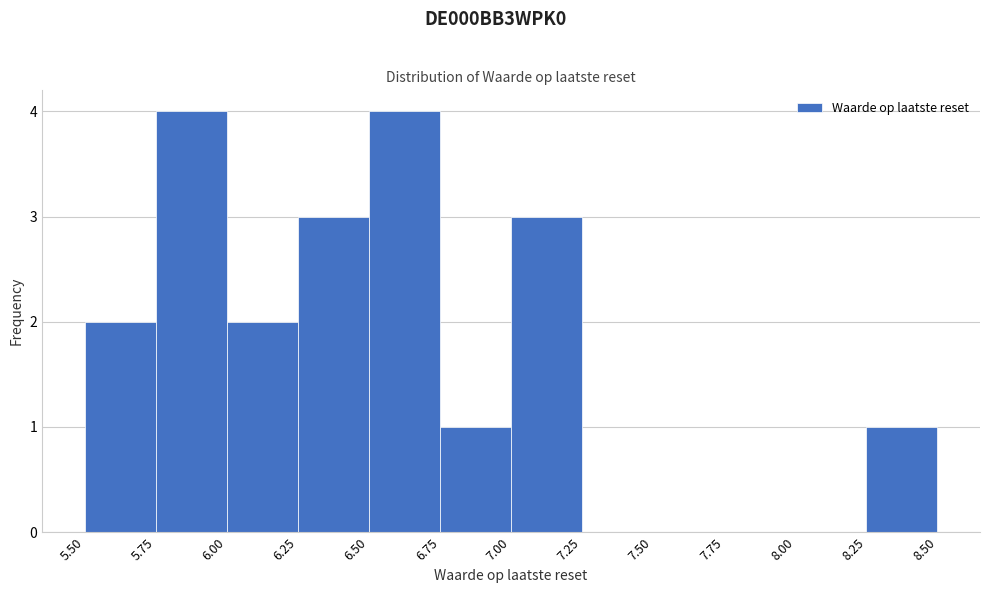

Reading left to right, transcribe this chart: for each bar, give the range it covers on the x-axis and its height. The values are not printed on the chart, so give them approximately, as read against the axis.

5.50 to 5.75: 2
5.75 to 6.00: 4
6.00 to 6.25: 2
6.25 to 6.50: 3
6.50 to 6.75: 4
6.75 to 7.00: 1
7.00 to 7.25: 3
7.25 to 7.50: 0
7.50 to 7.75: 0
7.75 to 8.00: 0
8.00 to 8.25: 0
8.25 to 8.50: 1